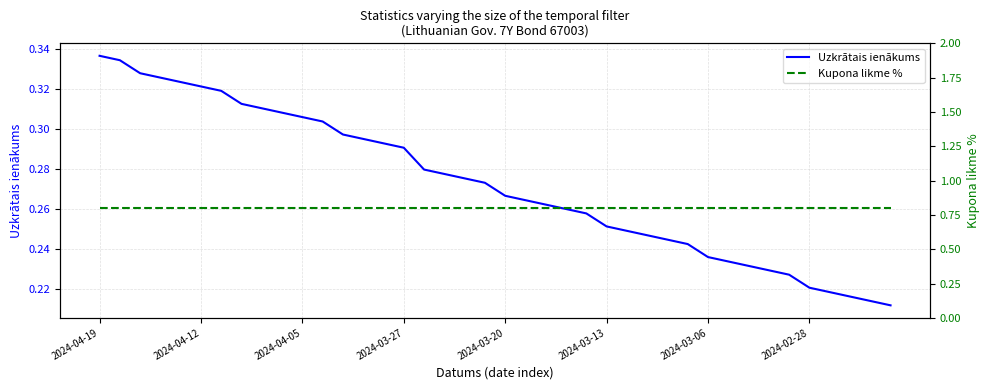

What is the value of the Uzkrātais ienākums point at the 13th from the left?

0.3